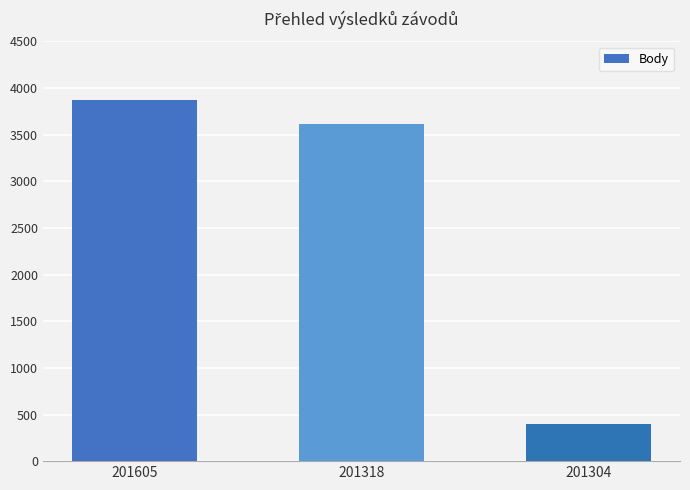

How many bars are there in total?

3